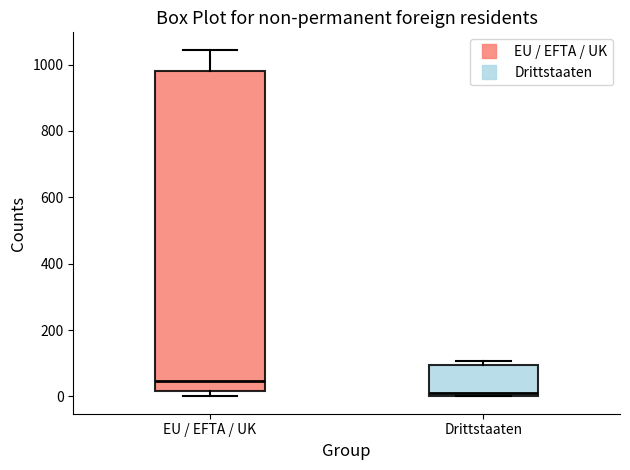

Which box's median line is the lowest?

Drittstaaten